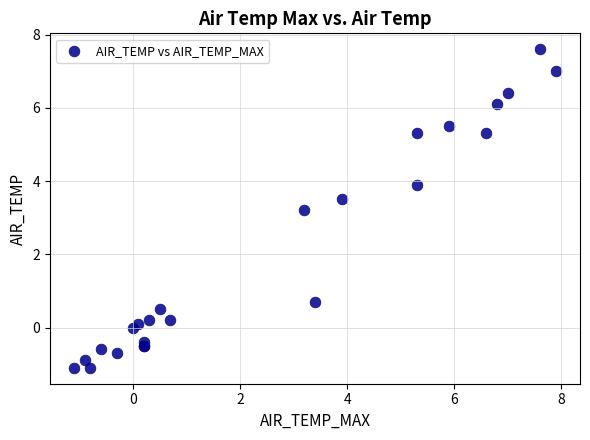

What Y value in the scatter plot is closest to 3?

3.2